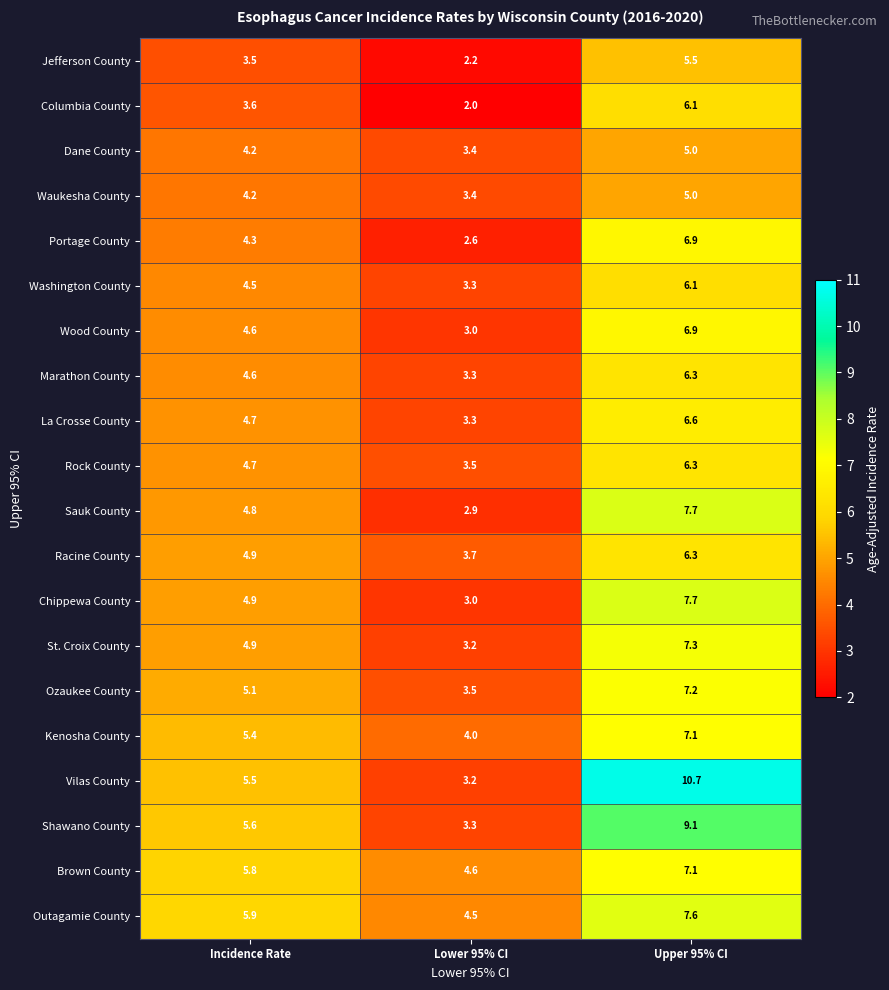

The value of Racine County at Upper 95% CI is 6.3. True or false?

True